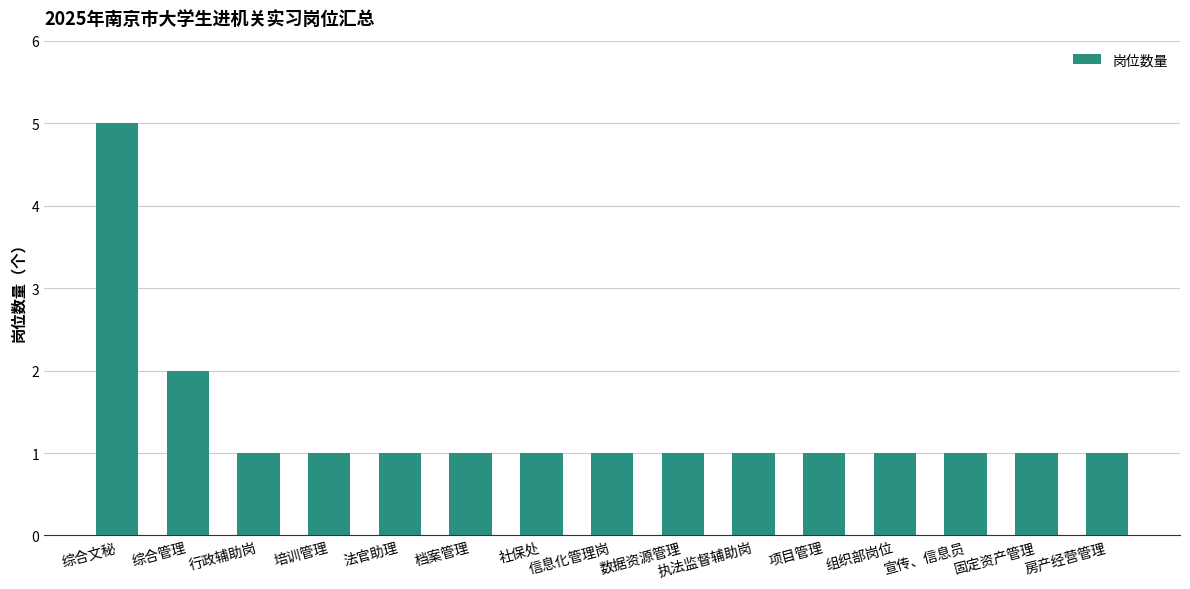

How many values are between 1 and 2?

14